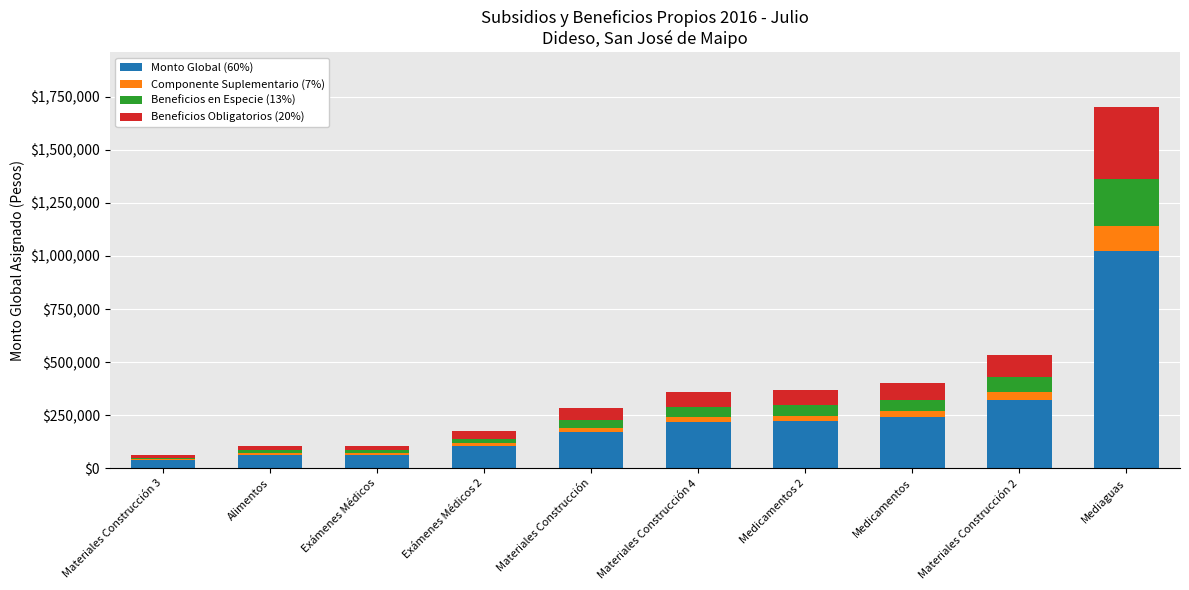

Does the chart contain stacked bars?

Yes